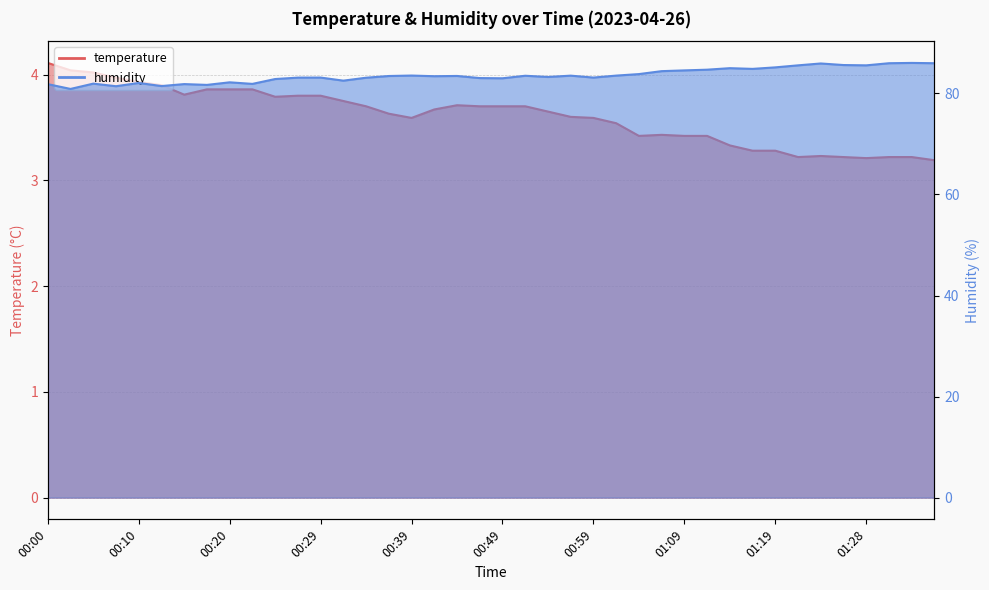

True or false: humidity and temperature cross at least once.

False